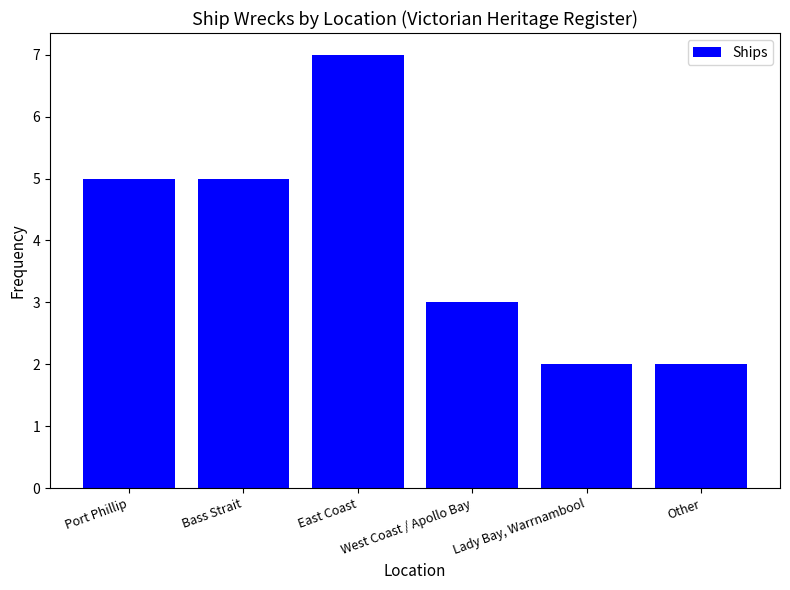

What is the value of the 3rd bar from the left?

7